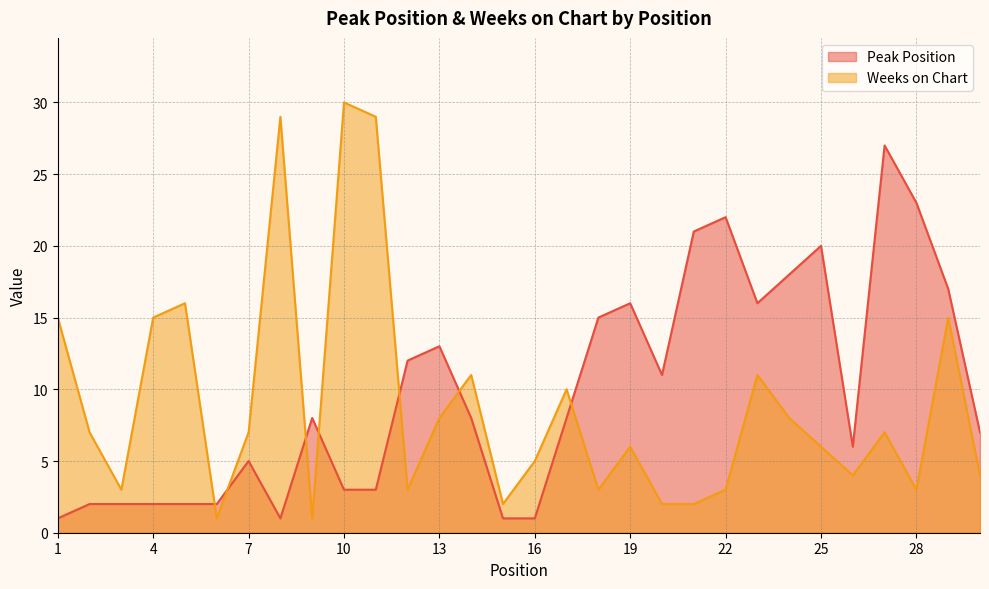

How many distinct data groups are displayed?

2